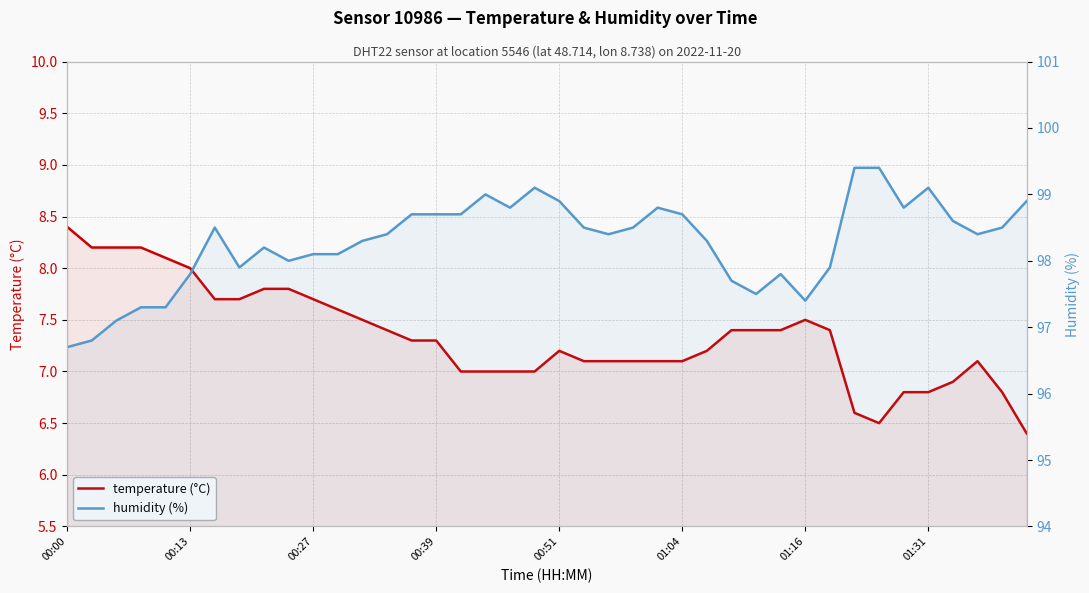

Is it true that humidity (%) equals 98.9 at 00:51?

True